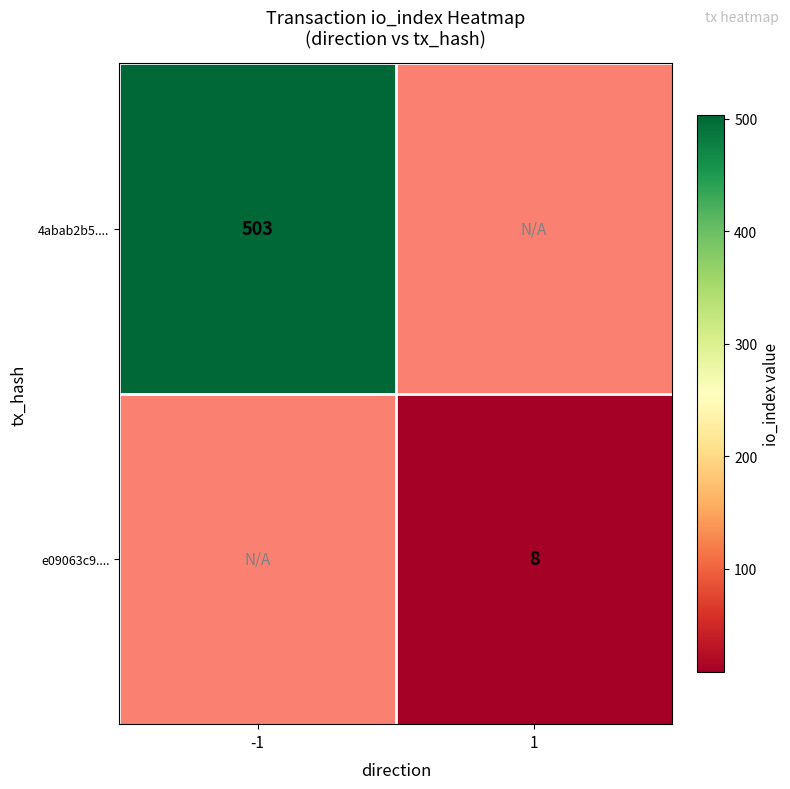

True or false: e09063c9.... has a value of 5 at 1.

False